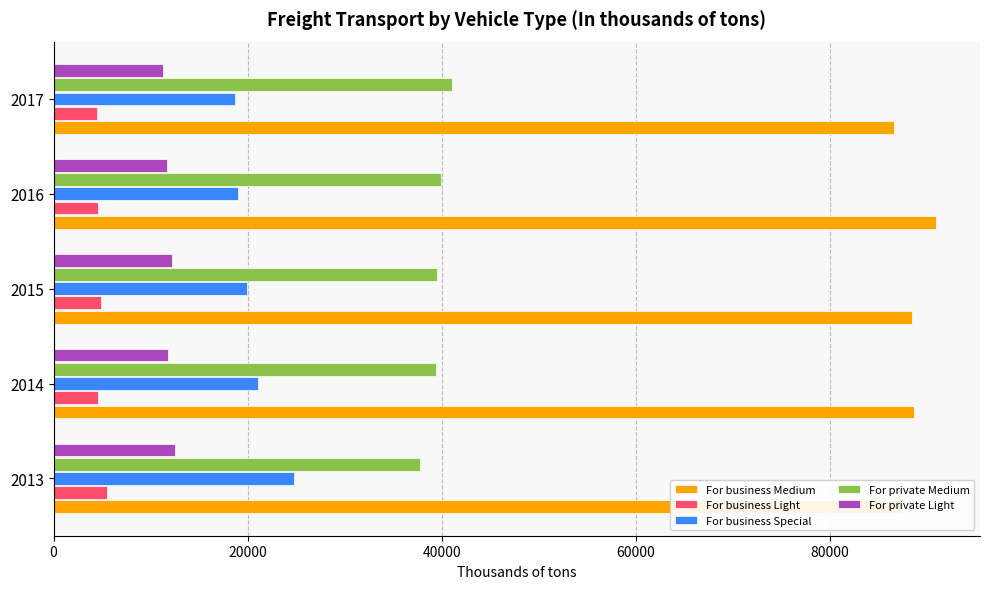

What is the maximum value for For business Special?

24727